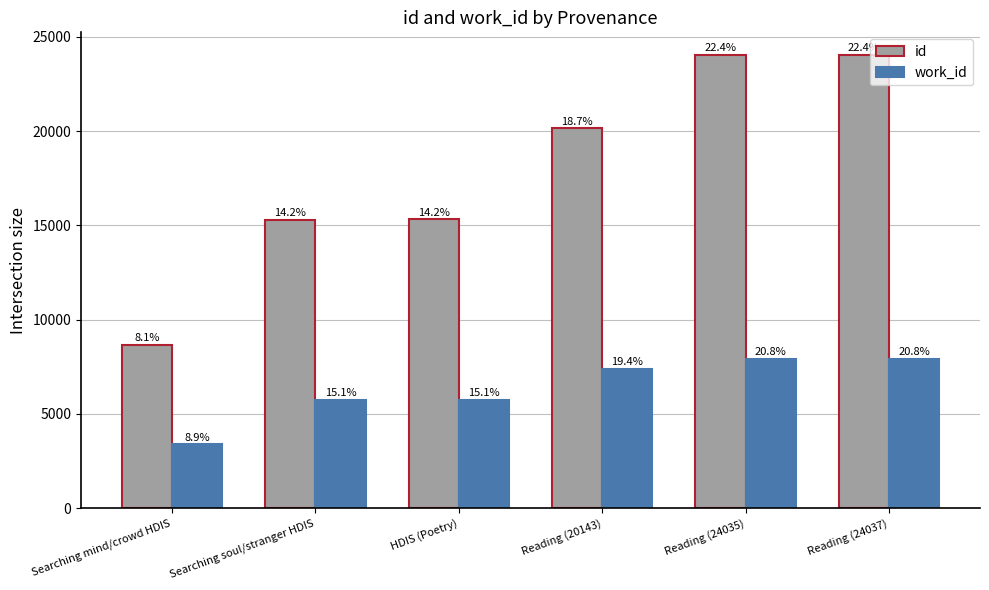

Reading left to right, extract all data points from this chart.

id: Searching mind/crowd HDIS=8666	Searching soul/stranger HDIS=15301	HDIS (Poetry)=15316	Reading (20143)=20143	Reading (24035)=24035	Reading (24037)=24037
work_id: Searching mind/crowd HDIS=3385	Searching soul/stranger HDIS=5743	HDIS (Poetry)=5749	Reading (20143)=7382	Reading (24035)=7934	Reading (24037)=7934